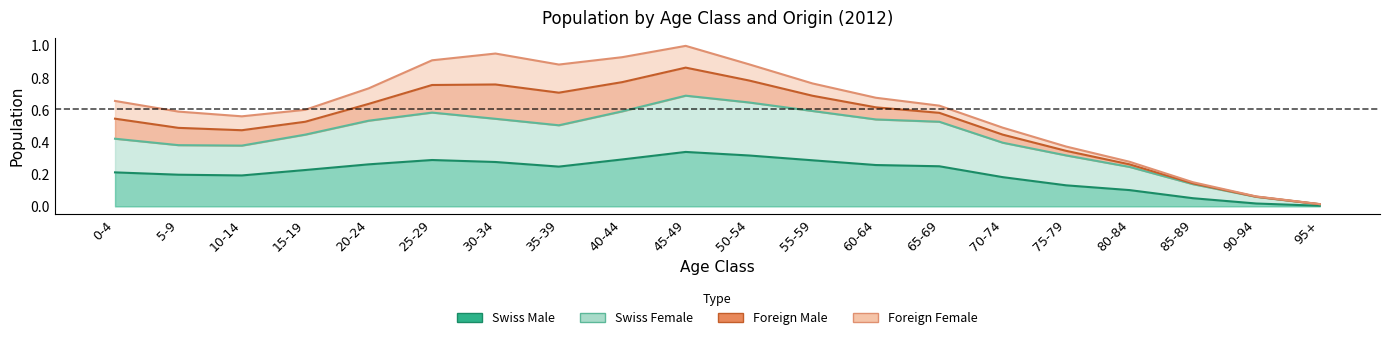

True or false: Swiss Female and Swiss Male cross at least once.

False